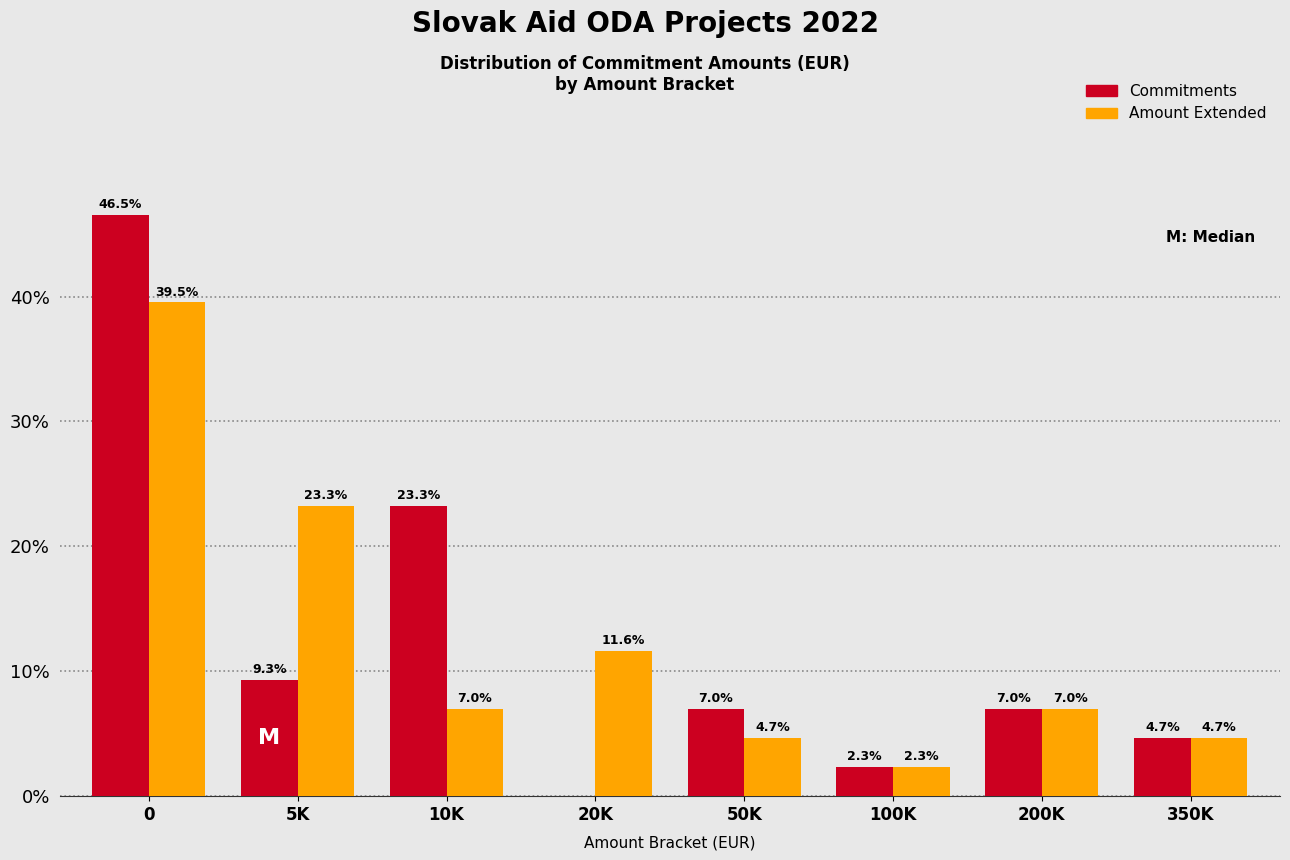

What is the maximum value shown in the chart?

46.5